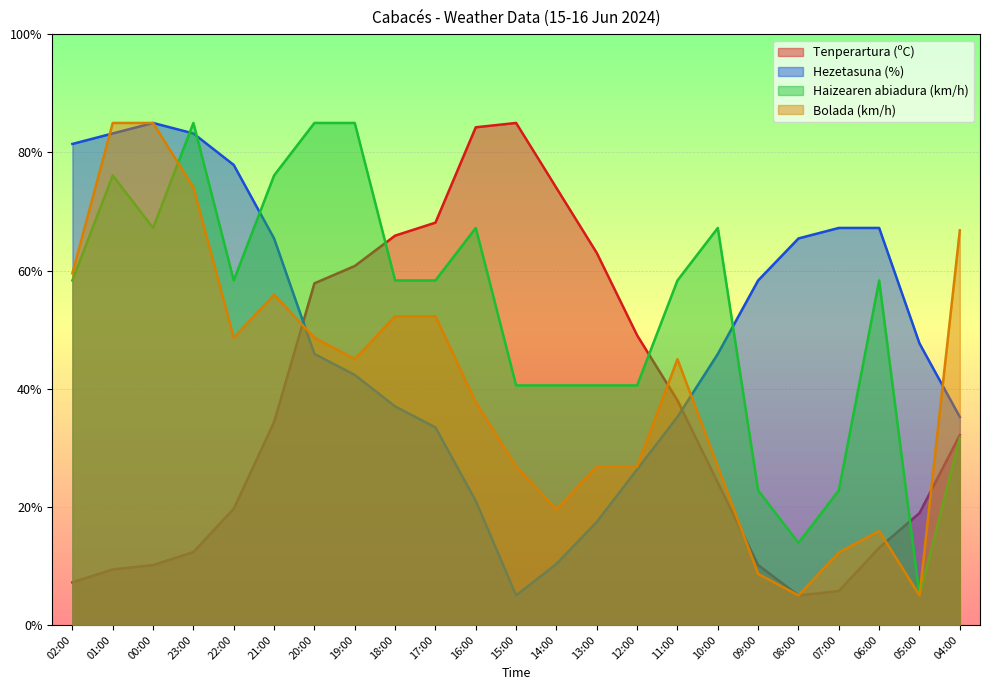

At which category is the sum across all series the highest?

23:00